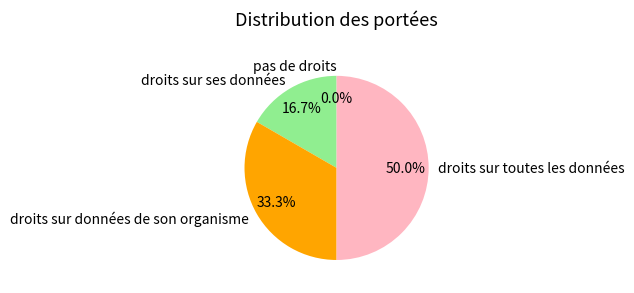

Does any single category account for the majority?

No